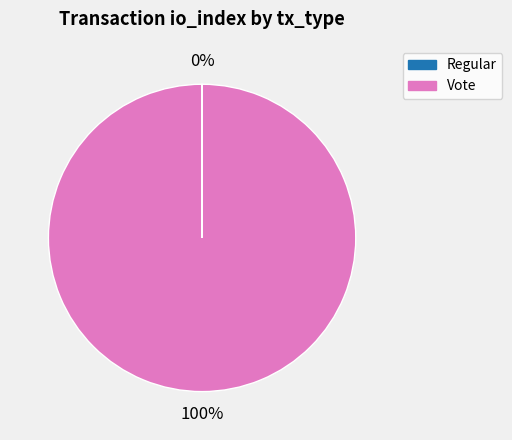

To the nearest percent, what percentage of the pie is Vote?

100%